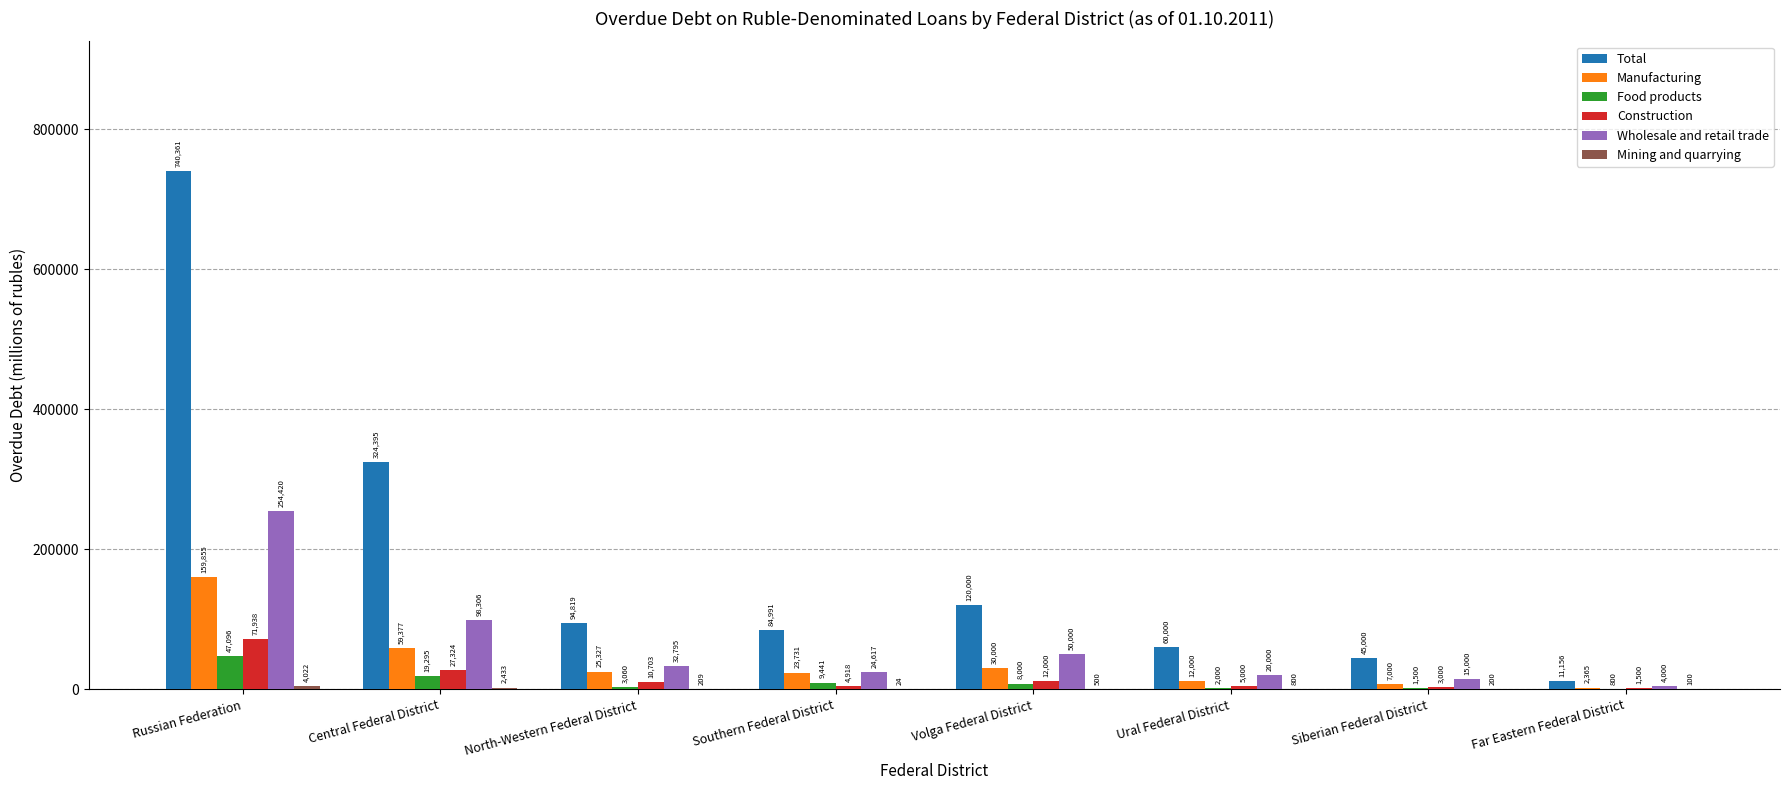

Between Ural Federal District and Far Eastern Federal District, which series saw the biggest shift?

Total